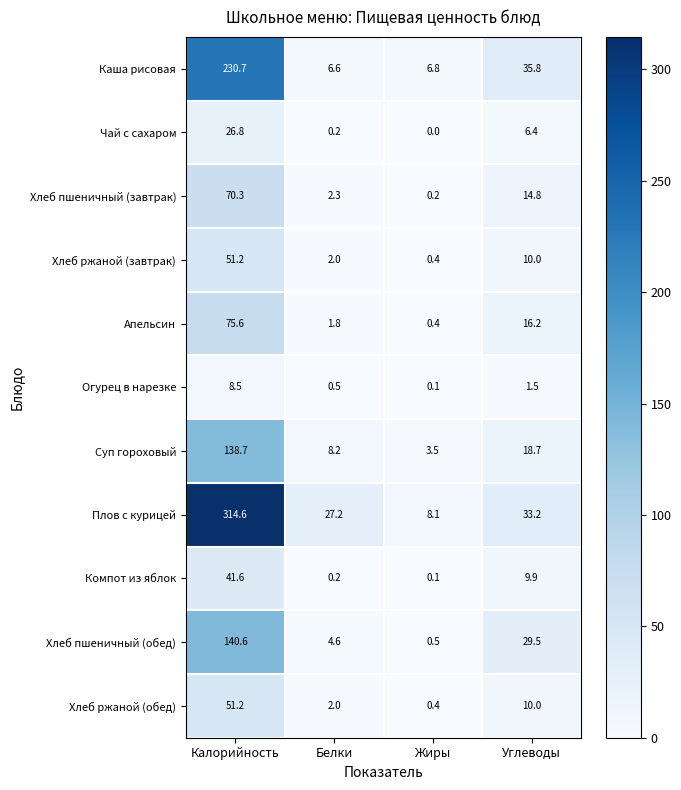

What value does the Апельсин series have at Жиры?

0.4